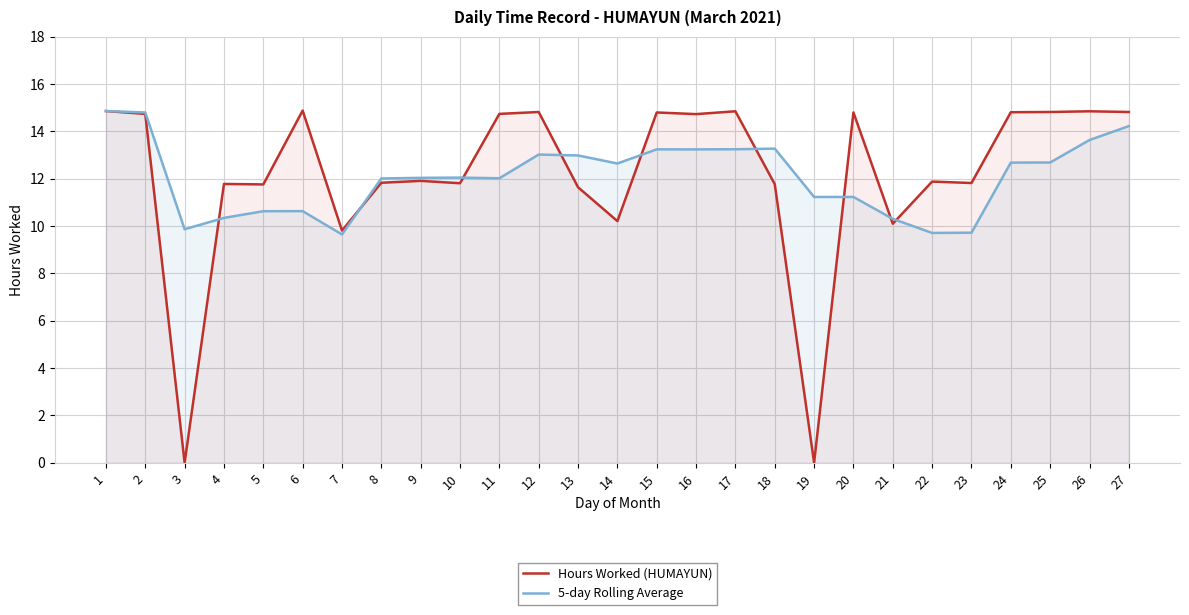

Is it true that 5-day Rolling Average equals 3.3 at 10?

False